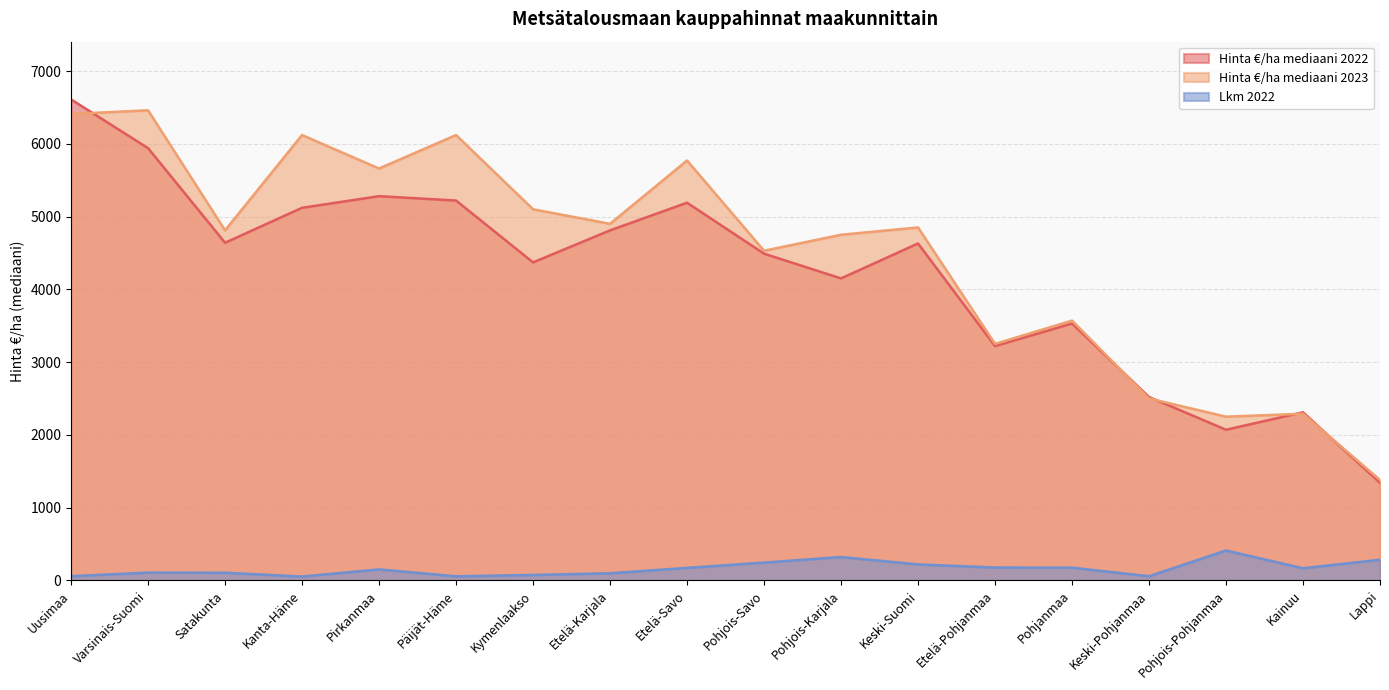

What is the spread (max minus min) of values at Lappi?

1096